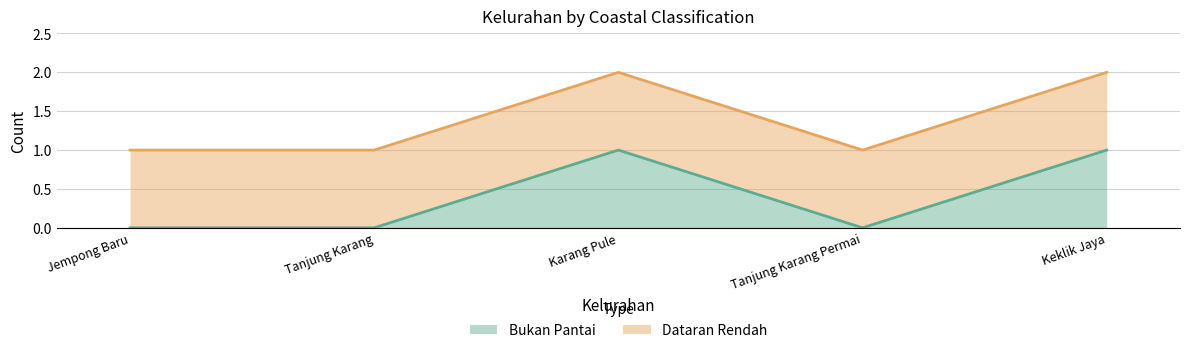

List the labels in order of value, largest first.

Karang Pule, Keklik Jaya, Jempong Baru, Tanjung Karang, Tanjung Karang Permai